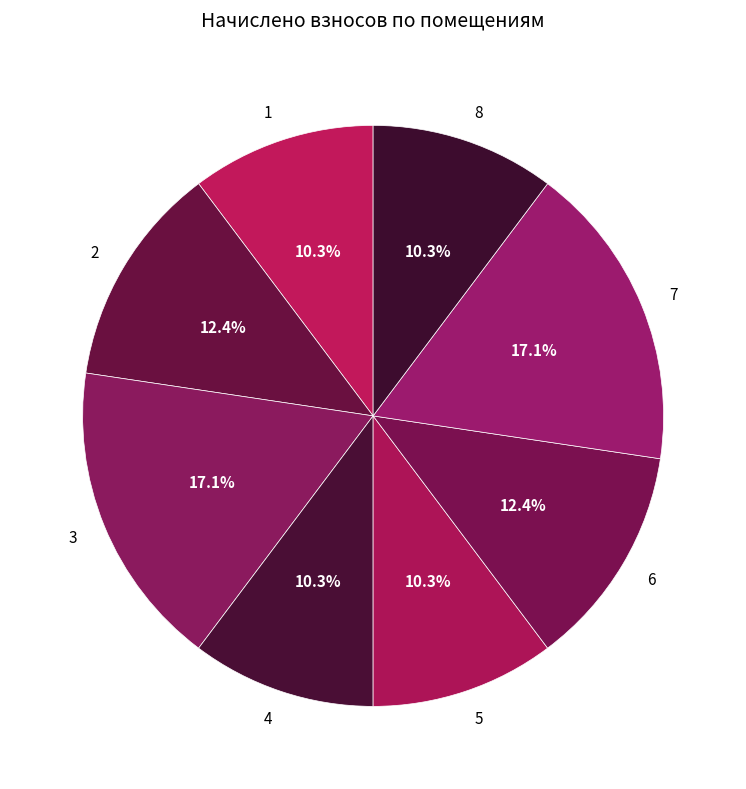

Approximately how many times larger is the value at 4 compared to 8?

1.0